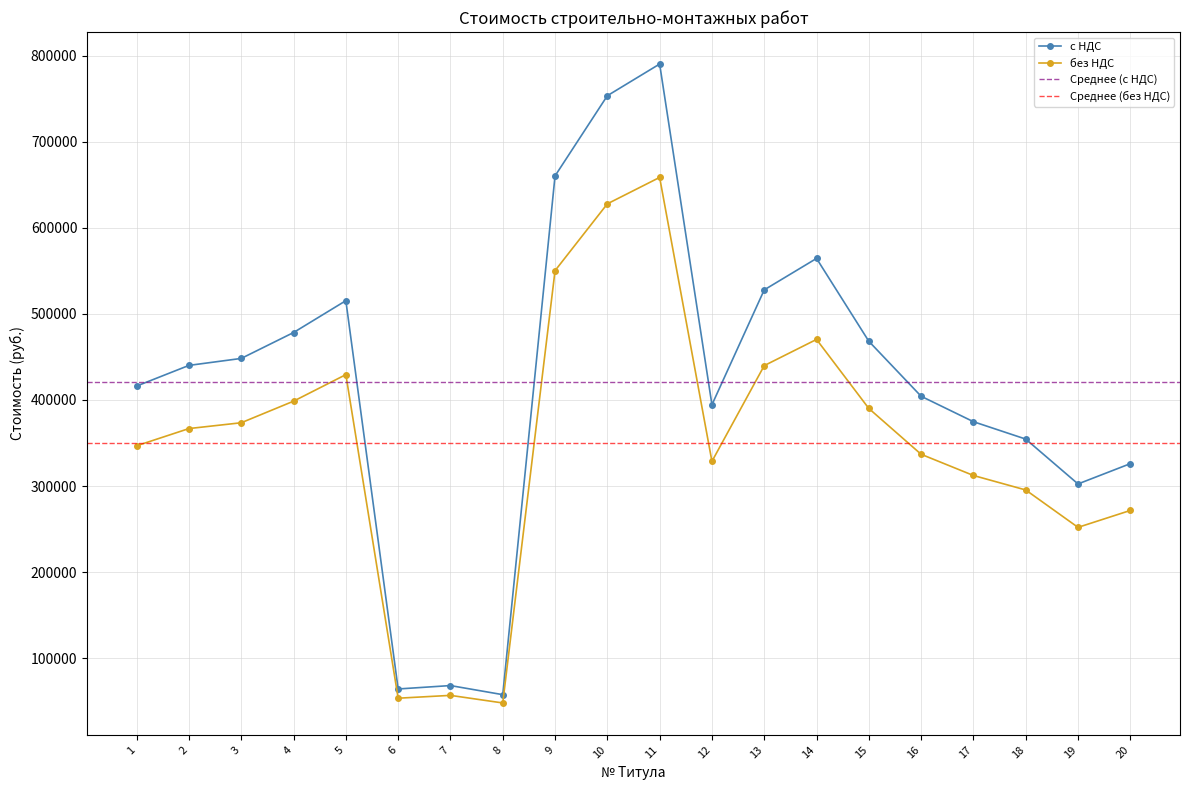

What is the value of the без НДС point at the 20th from the left?

271692.5